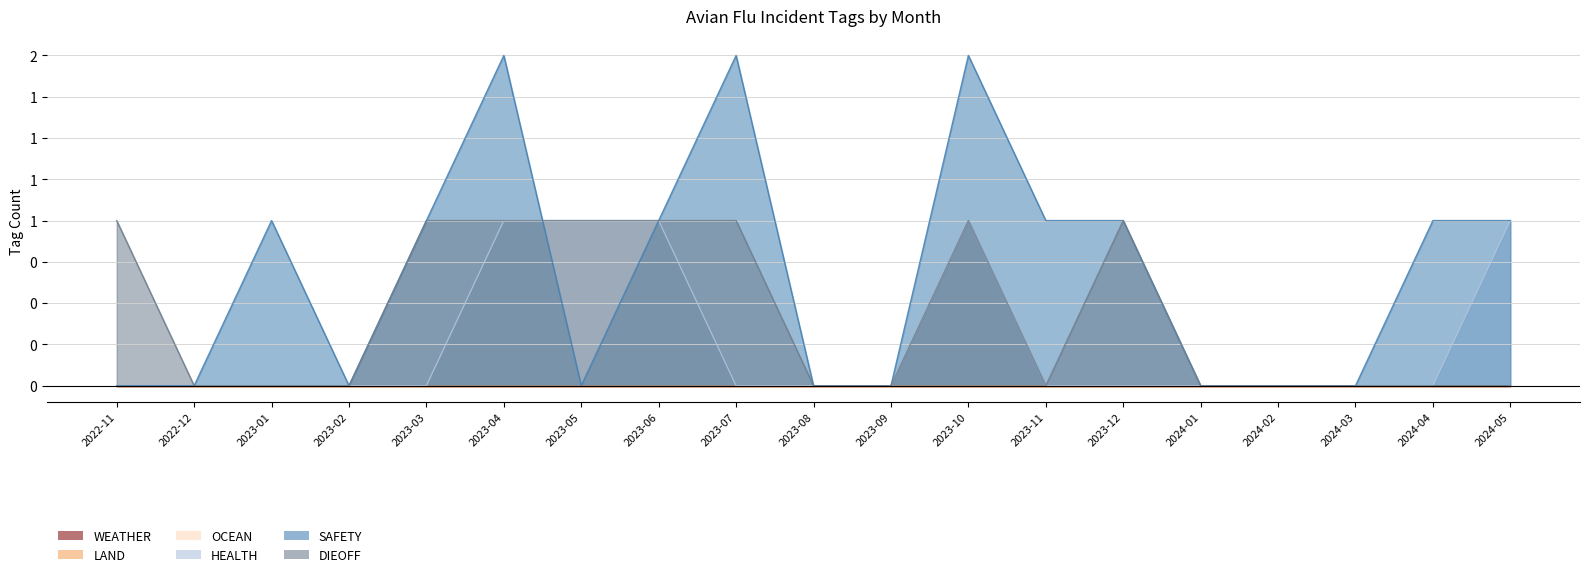

Reading left to right, extract all data points from this chart.

HEALTH: 2022-11=0	2022-12=0	2023-01=0	2023-02=0	2023-03=0	2023-04=1	2023-05=1	2023-06=1	2023-07=0	2023-08=0	2023-09=0	2023-10=1	2023-11=0	2023-12=0	2024-01=0	2024-02=0	2024-03=0	2024-04=0	2024-05=1
SAFETY: 2022-11=0	2022-12=0	2023-01=1	2023-02=0	2023-03=1	2023-04=2	2023-05=0	2023-06=1	2023-07=2	2023-08=0	2023-09=0	2023-10=2	2023-11=1	2023-12=1	2024-01=0	2024-02=0	2024-03=0	2024-04=1	2024-05=1
DIEOFF: 2022-11=1	2022-12=0	2023-01=0	2023-02=0	2023-03=1	2023-04=1	2023-05=1	2023-06=1	2023-07=1	2023-08=0	2023-09=0	2023-10=1	2023-11=0	2023-12=1	2024-01=0	2024-02=0	2024-03=0	2024-04=0	2024-05=0